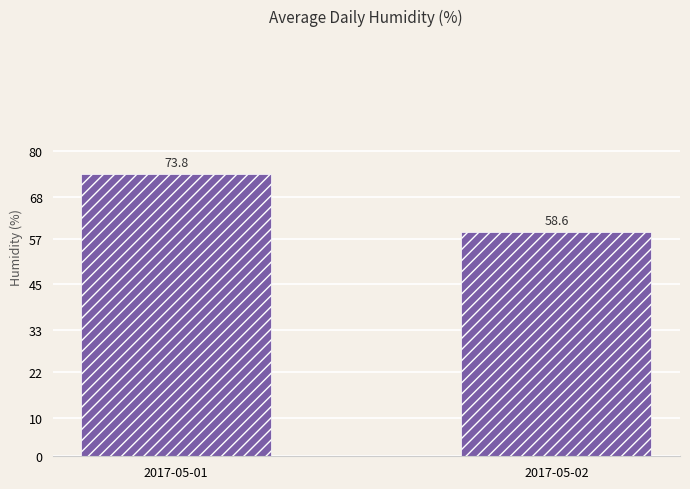

Where is the data nearest to the value 66?

2017-05-02